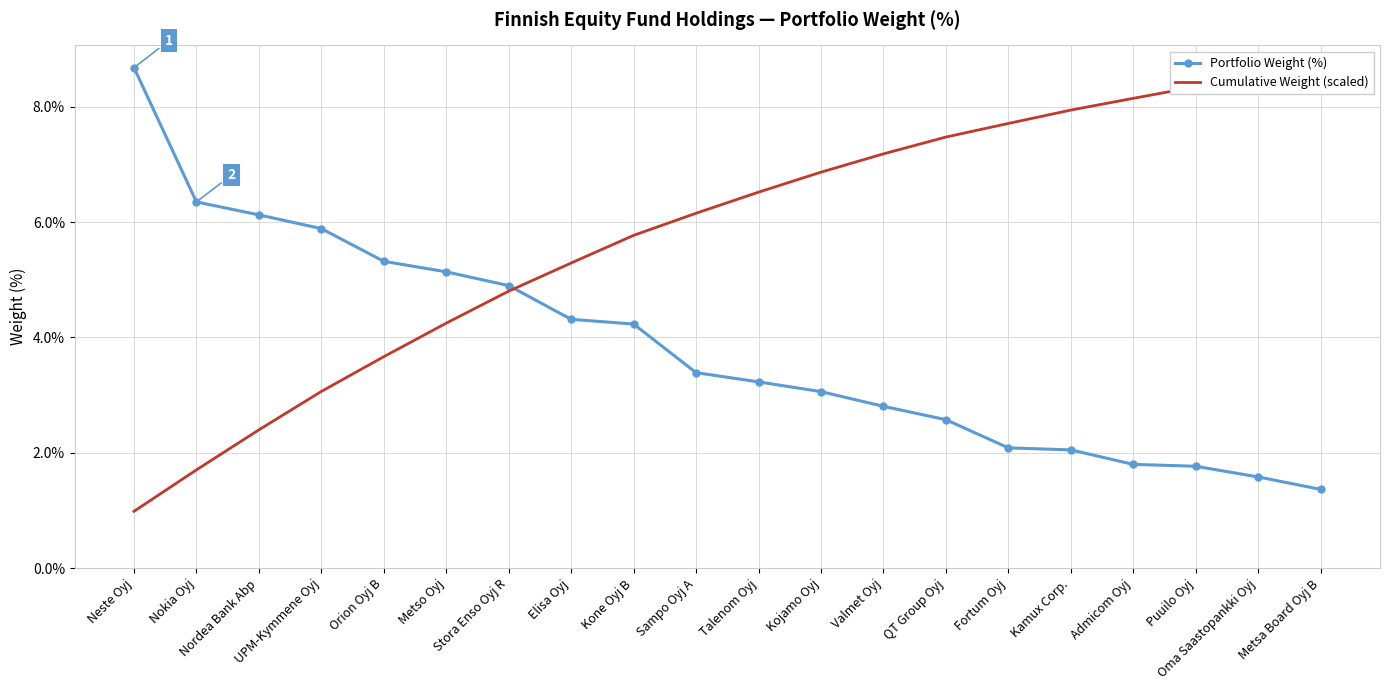

The value of Cumulative Weight (scaled) at Puuilo Oyj is 10.9. True or false?

False